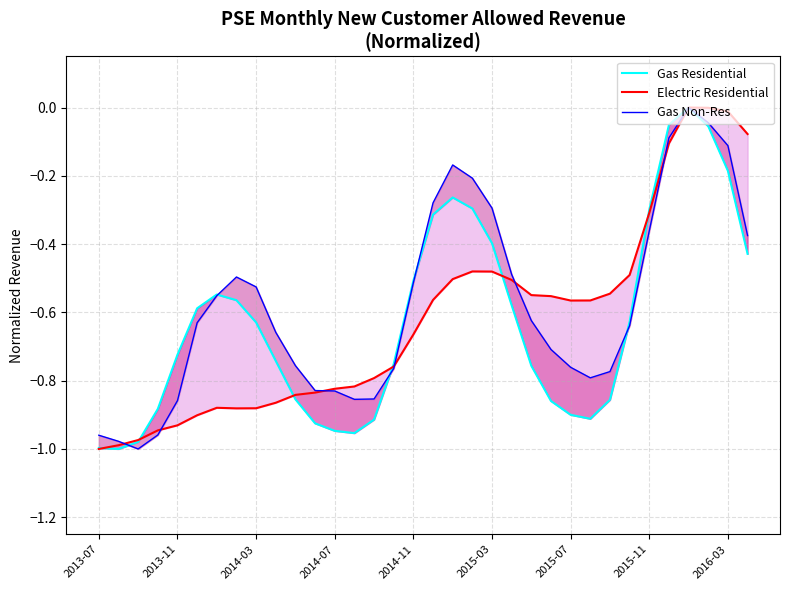

Which has a higher value, 32 or 19?

32